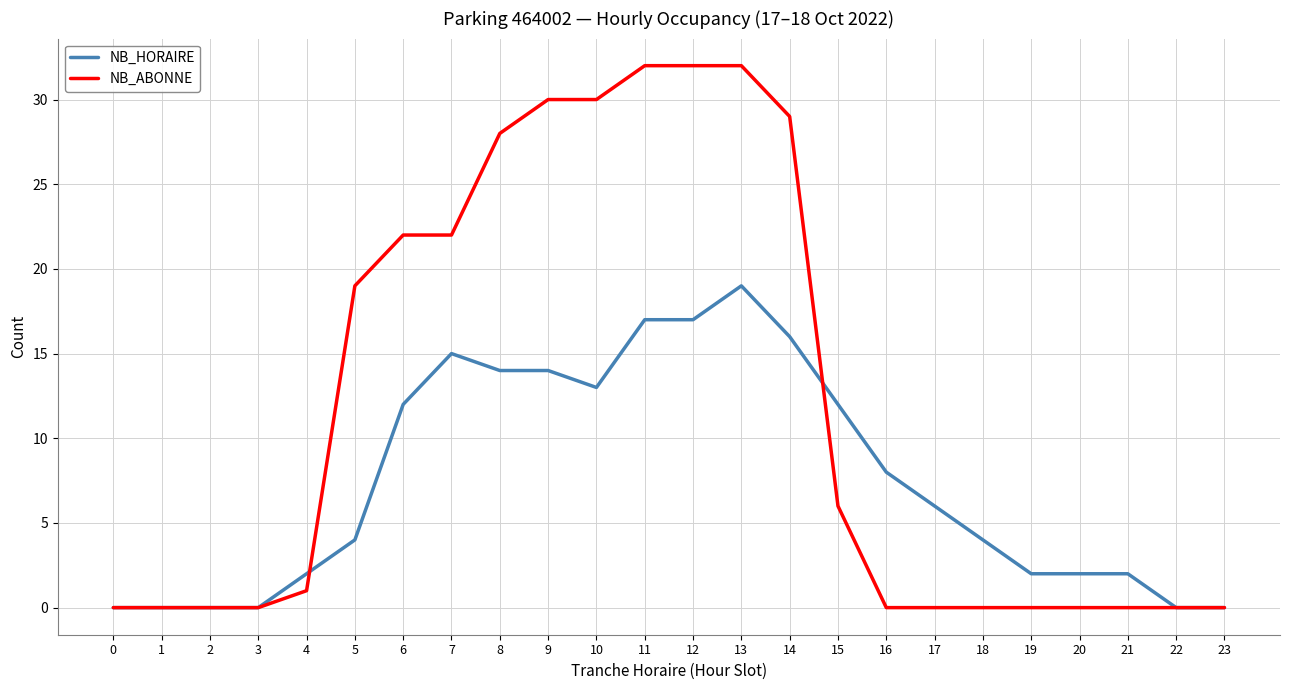

What is the difference between the second highest and second lowest values in the NB_ABONNE series?

32